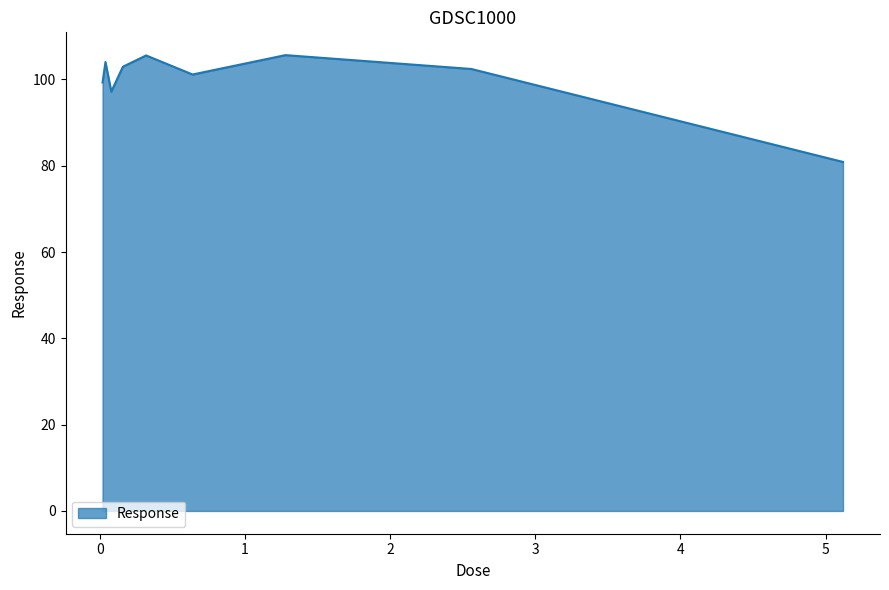

What is the difference between the maximum and minimum values?

24.8